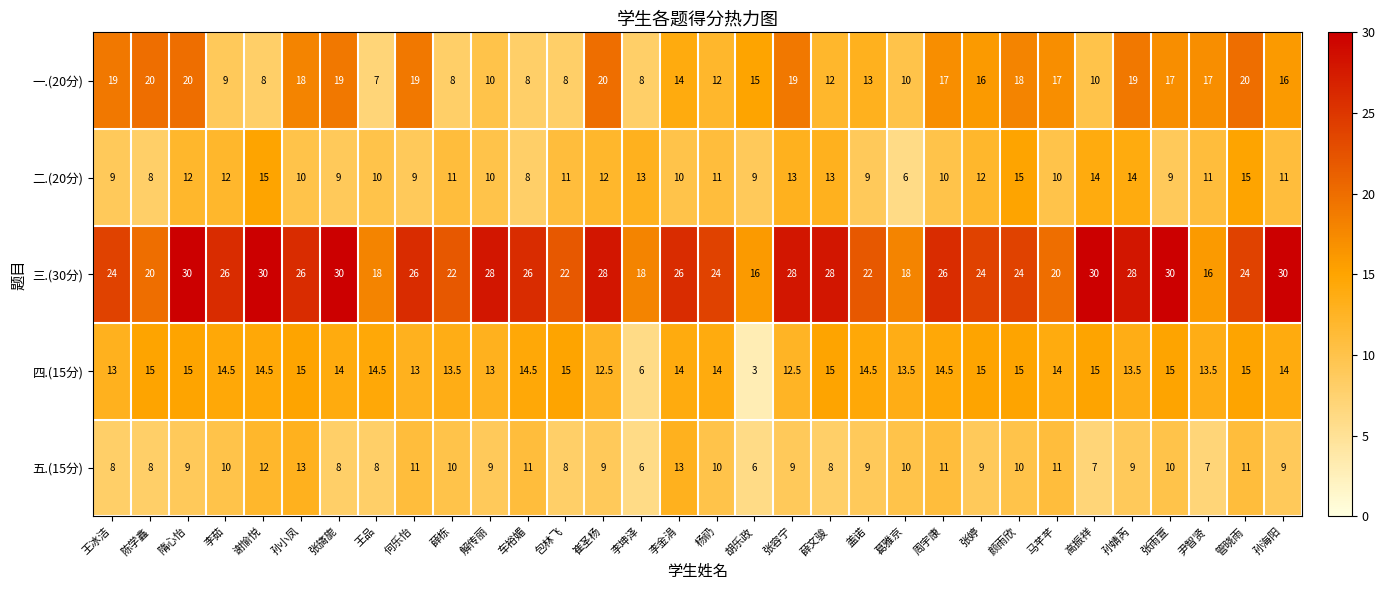

How many series are shown in this chart?

5